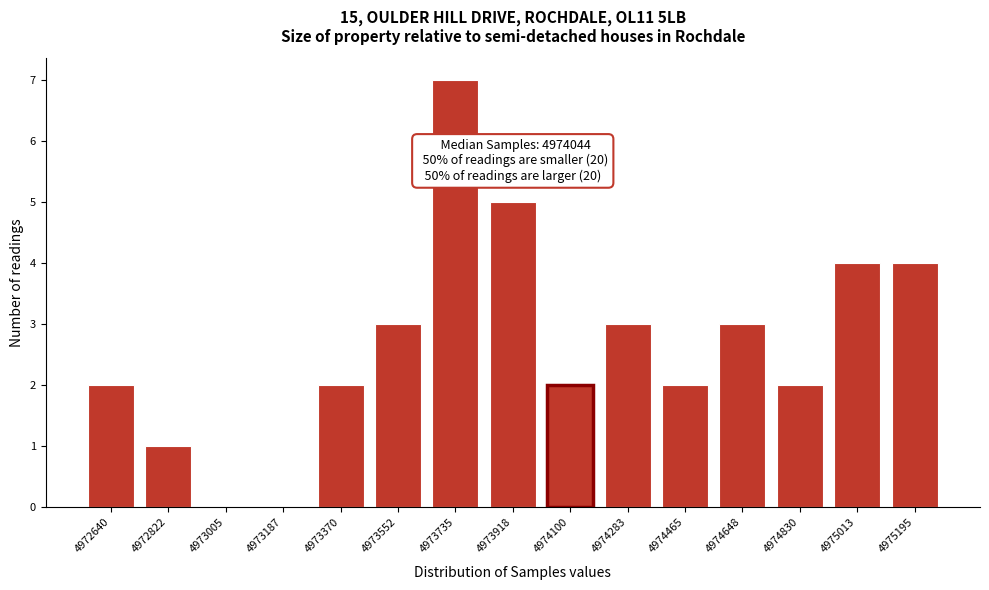

Reading right to left, transcribe all the data shown in this chart.

4975195=4	4975013=4	4974830=2	4974648=3	4974465=2	4974283=3	4974100=2	4973918=5	4973735=7	4973552=3	4973370=2	4973187=0	4973005=0	4972822=1	4972640=2